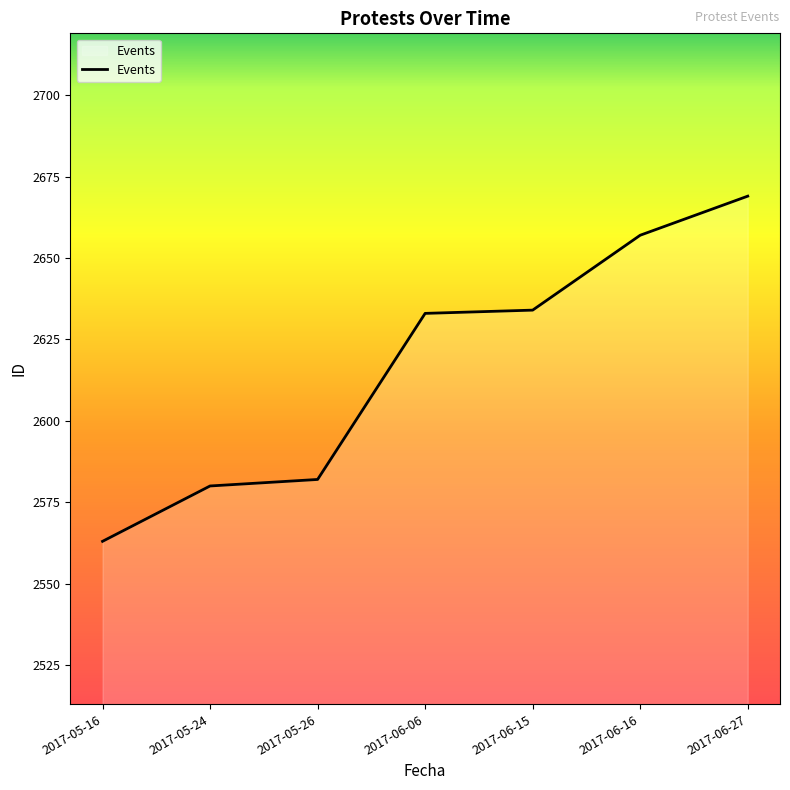

Does the chart display data point markers on the line(s)?

No